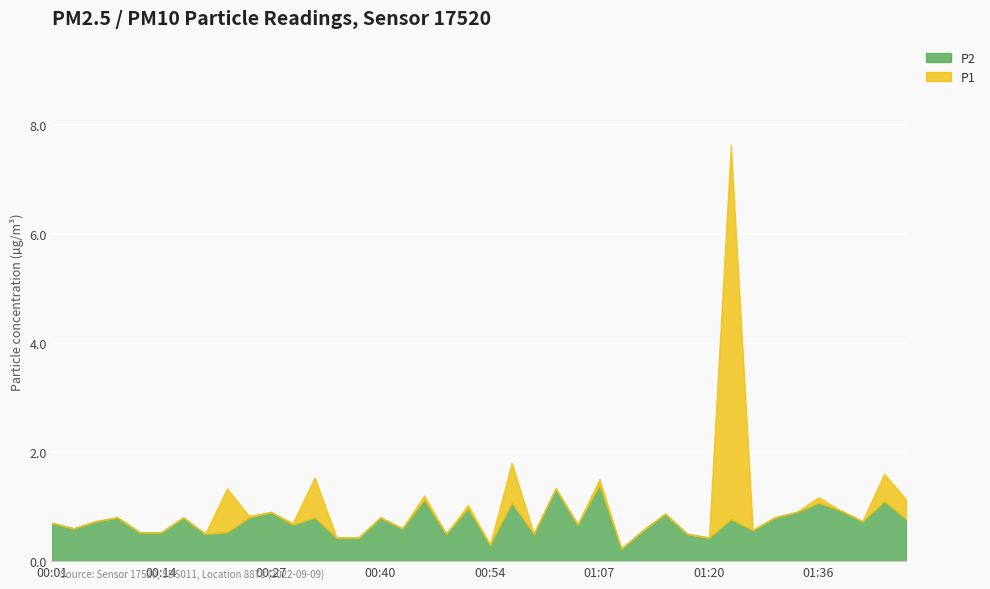

Which series has the largest total across all categories?

P1